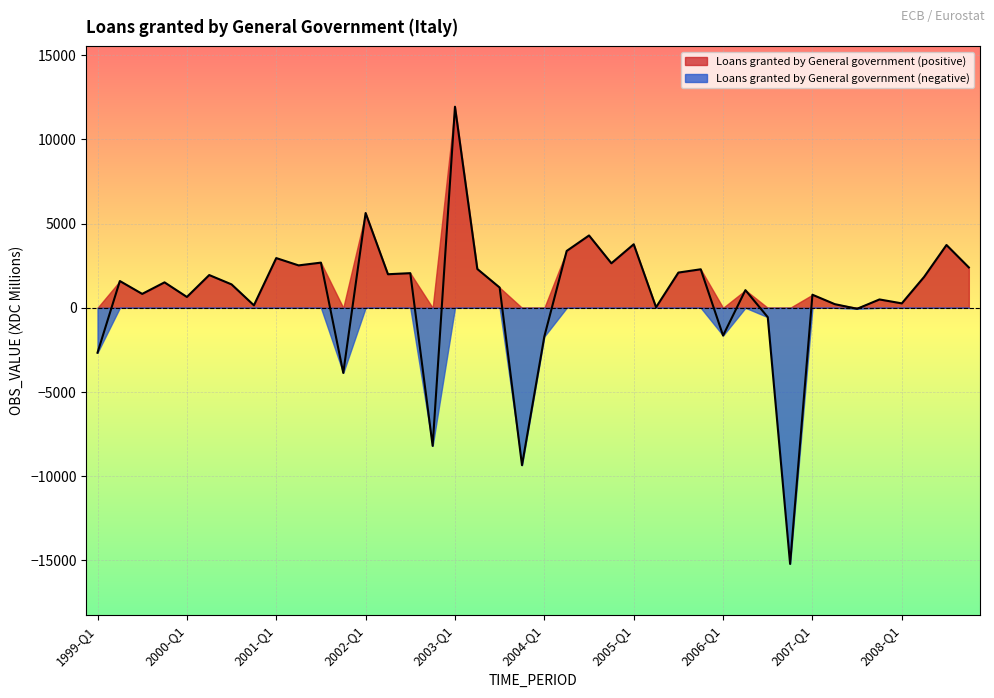

What is the value of the 33rd point from the left?

776